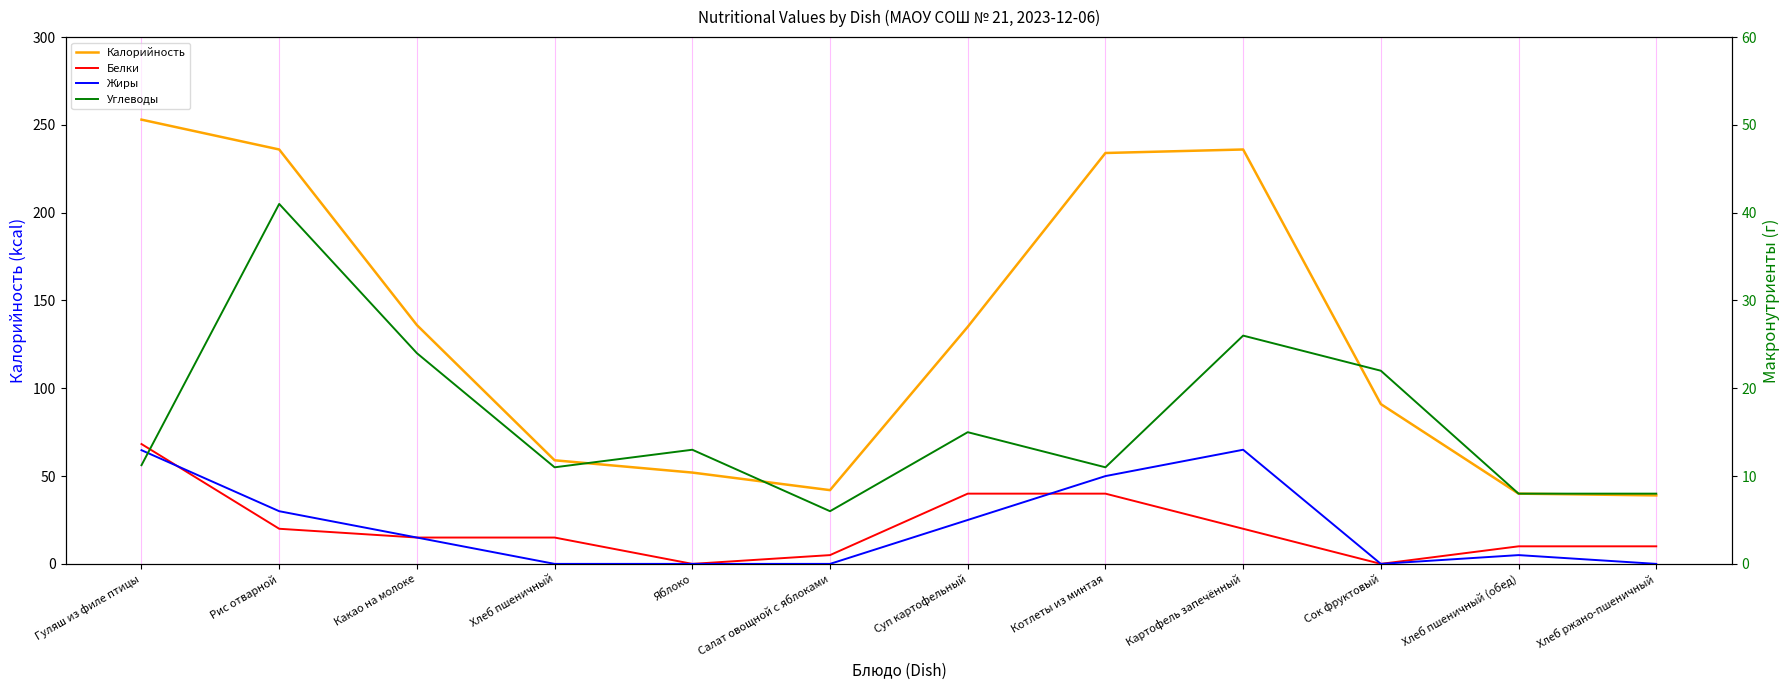

Where is Жиры nearest to the value 6?

Рис отварной